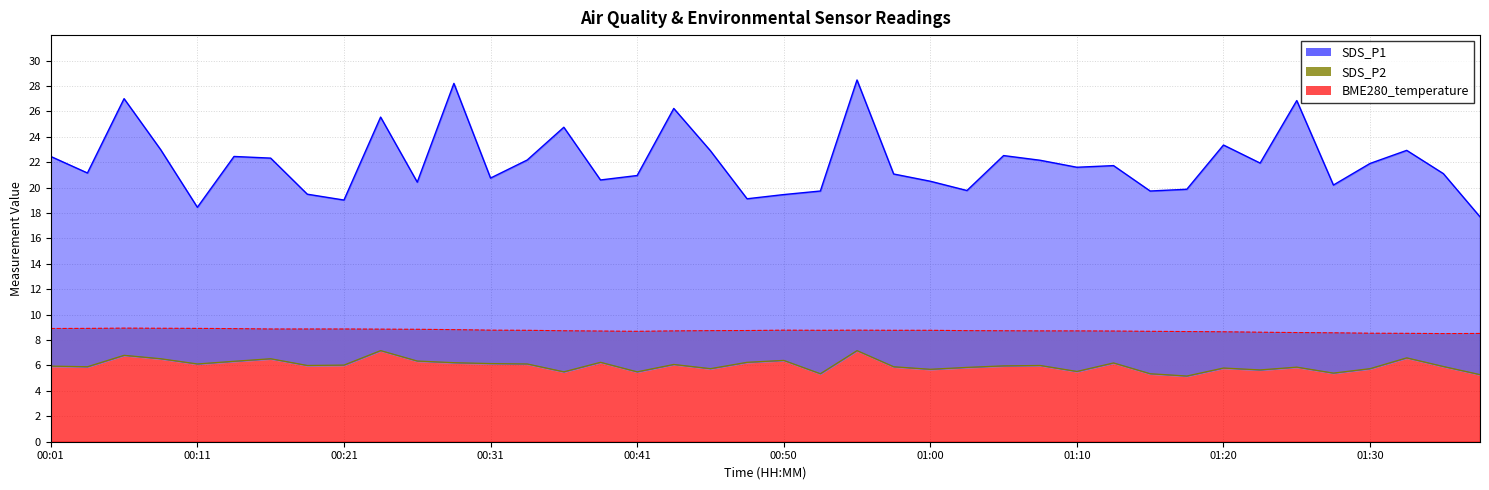

How many values exceed 6?

18